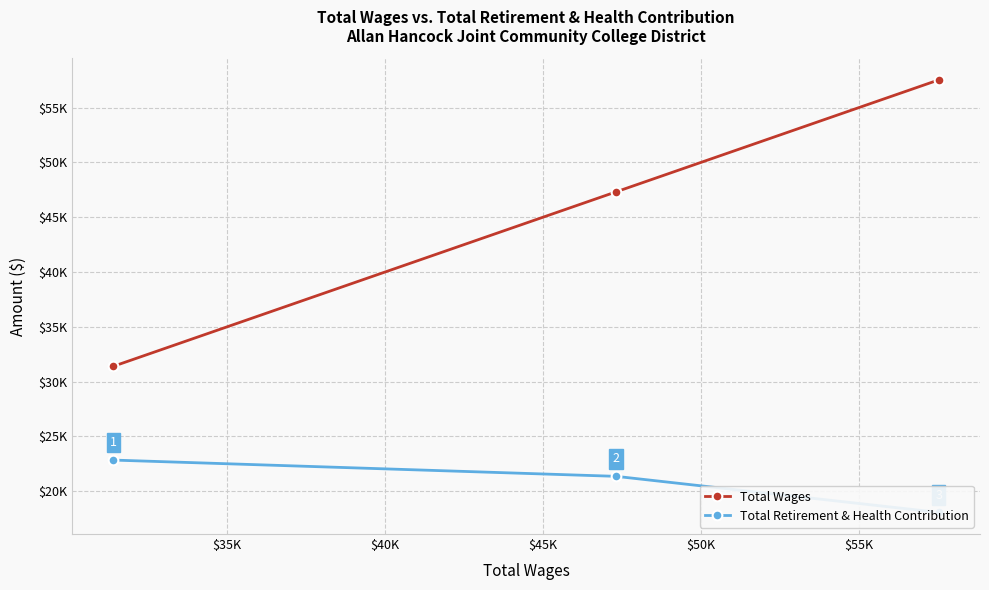

What is the value of the Total Wages point at the 1st from the left?

31394